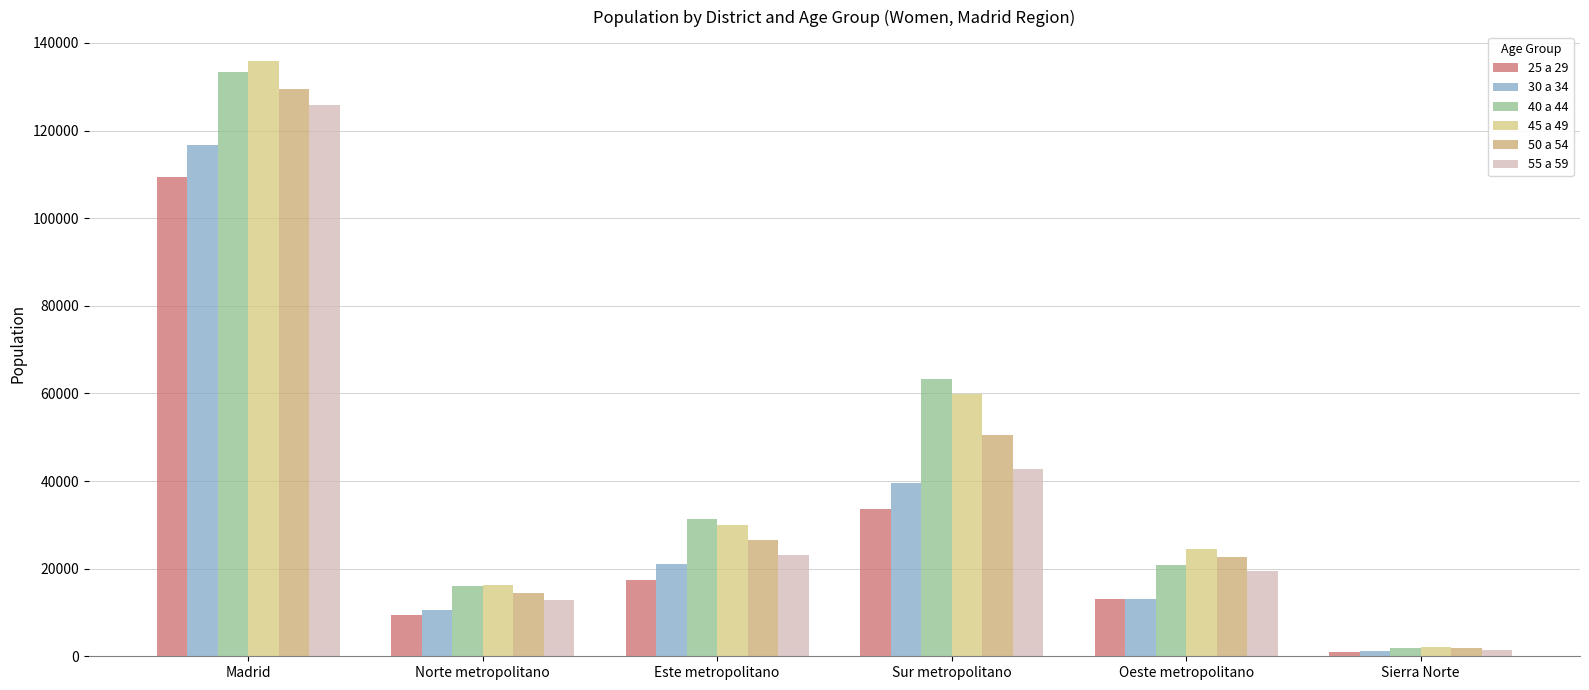

Rank the series at Sierra Norte from highest to lowest value.

45 a 49, 40 a 44, 50 a 54, 55 a 59, 30 a 34, 25 a 29